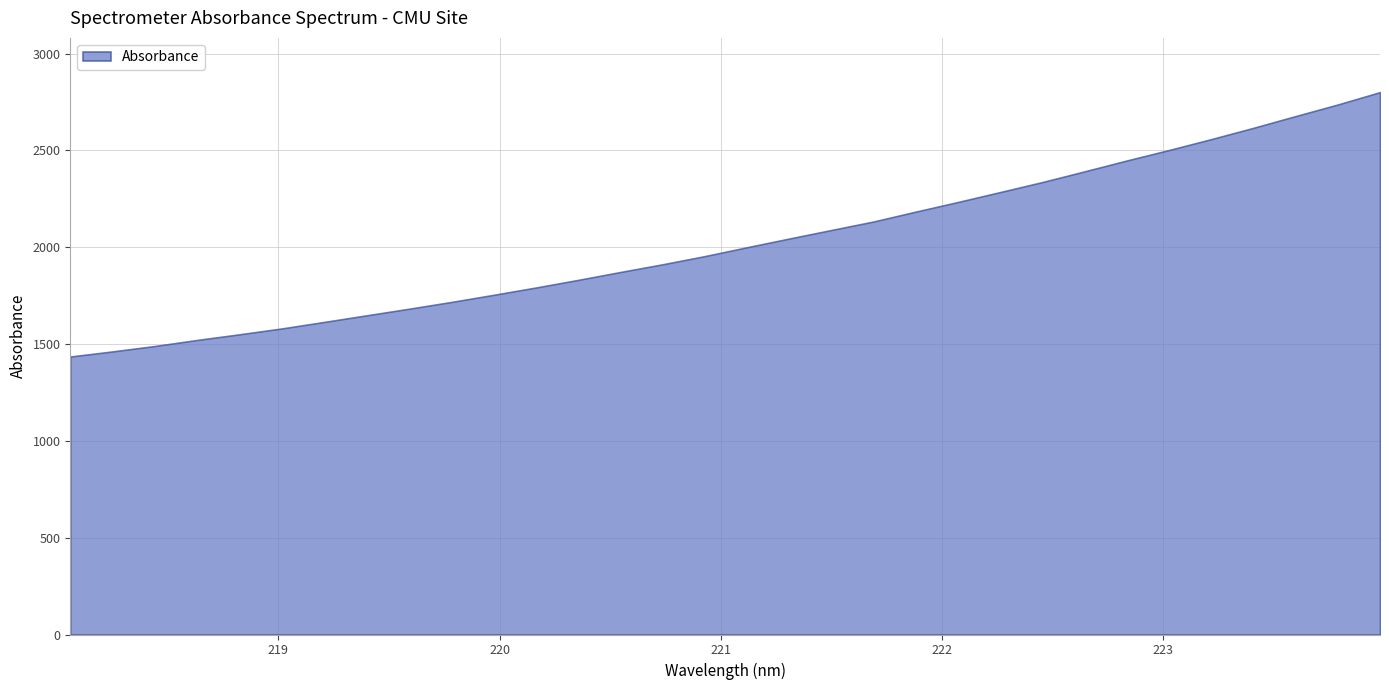

What is the ratio of the value at 220.7354 to the value at 223.2172?

0.7